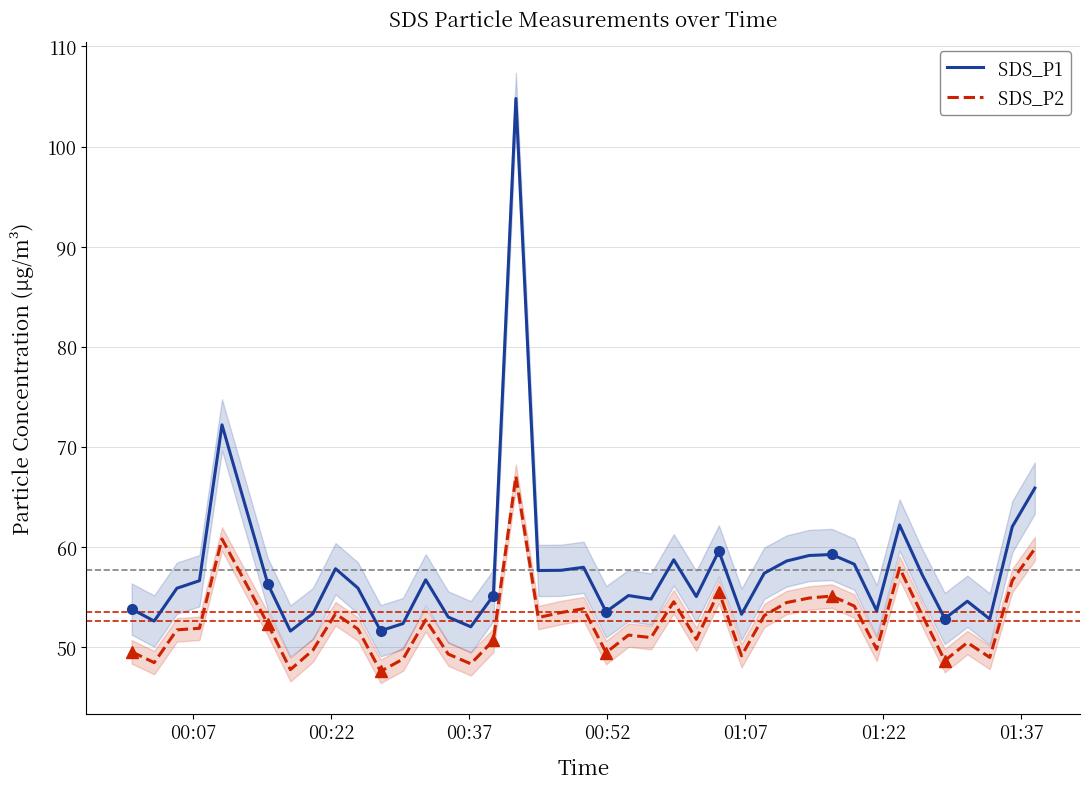

What is the value of the SDS_P1 point at the 28th from the left?

57.4